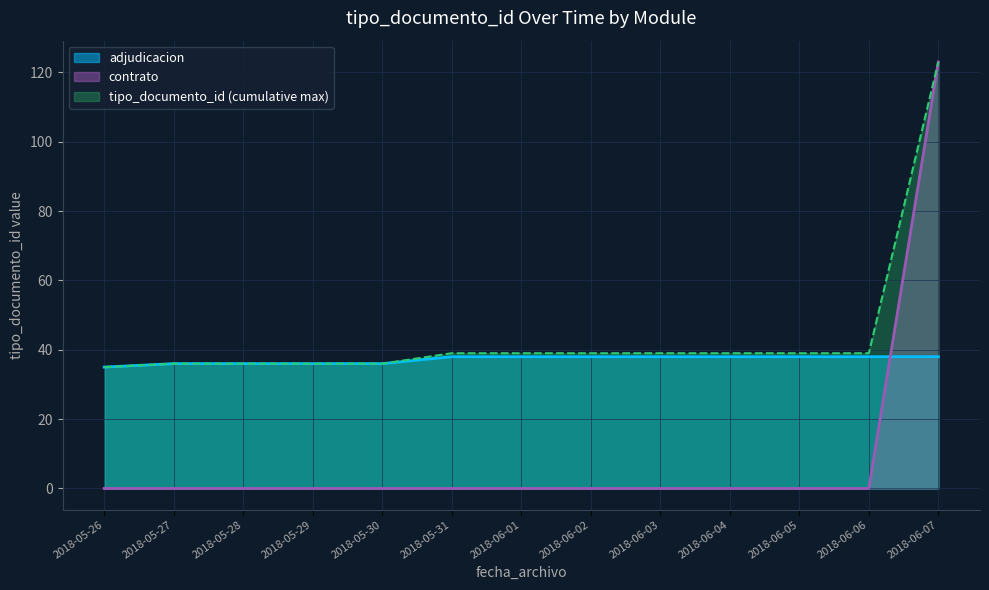

Count the number of data series in this chart.

3